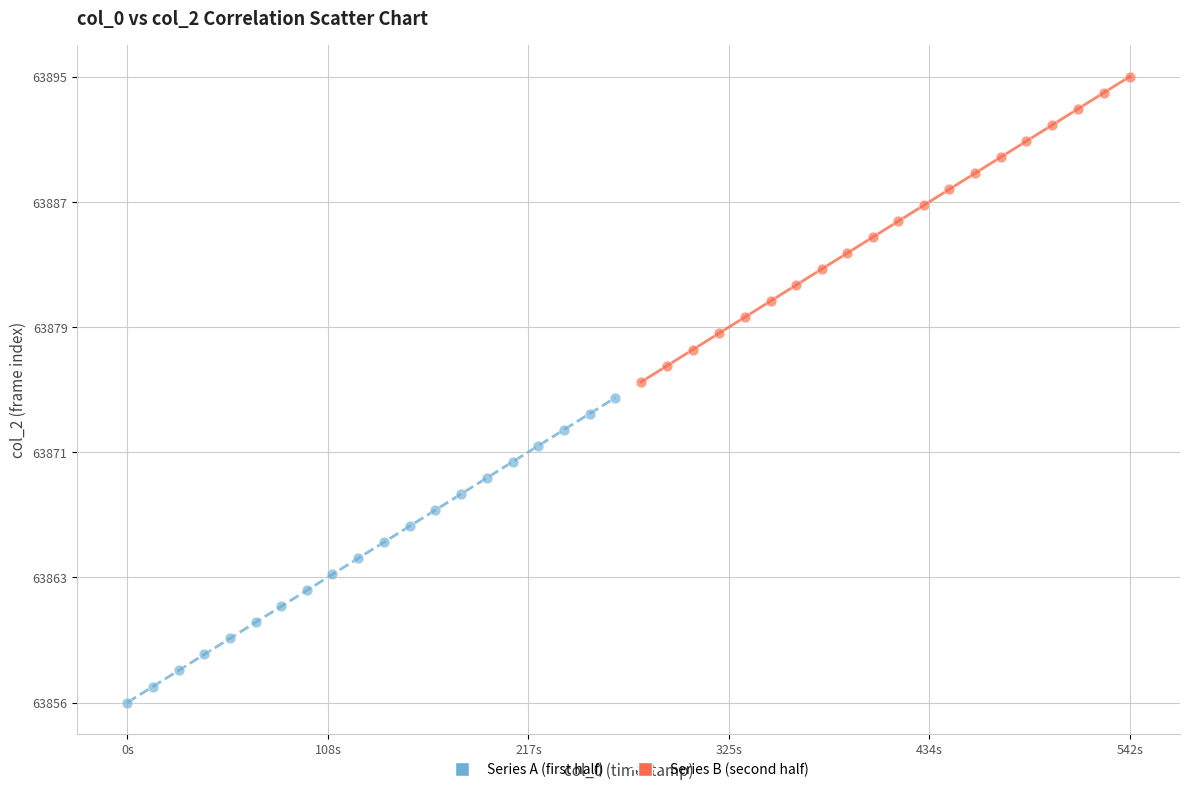

What are all the series names shown in the legend?

Series A (first half), Series B (second half)